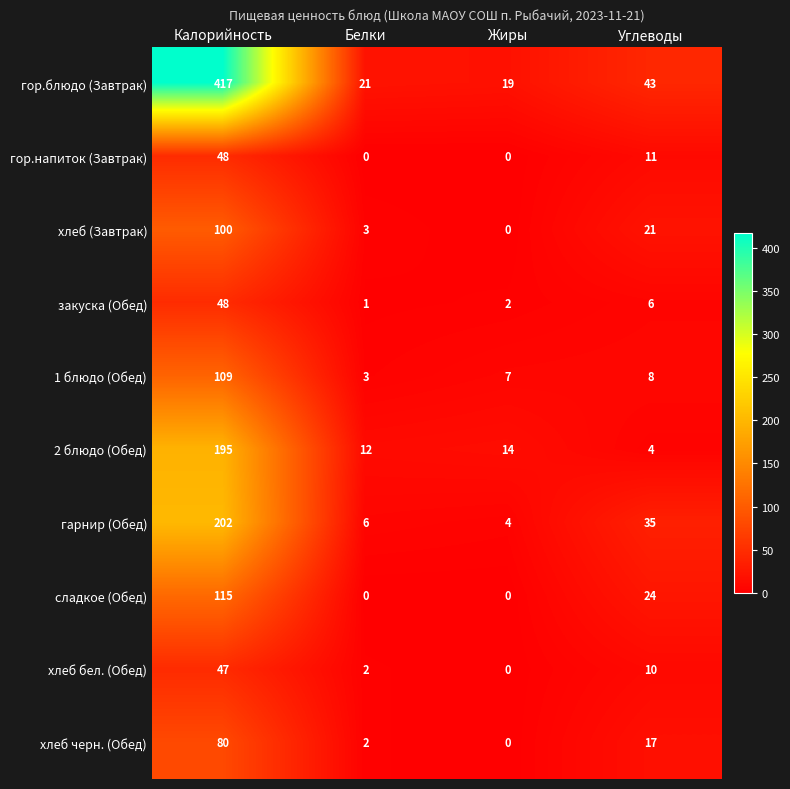

What is the spread (max minus min) of values at Жиры?

19